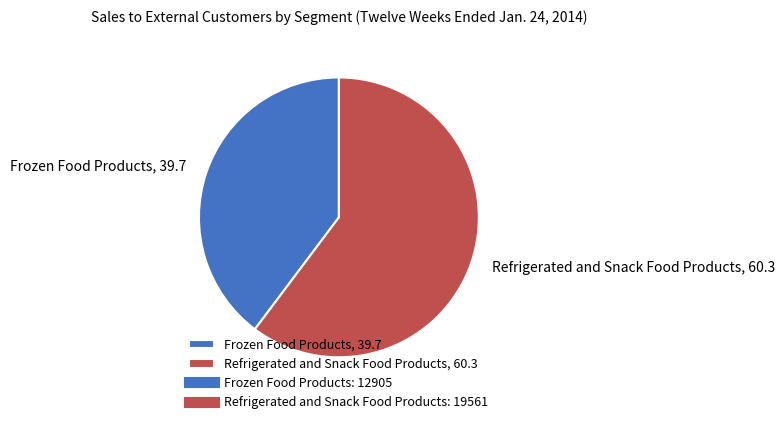

Combined, do Refrigerated and Snack Food Products, 60.3 and Frozen Food Products, 39.7 account for over 50%?

Yes